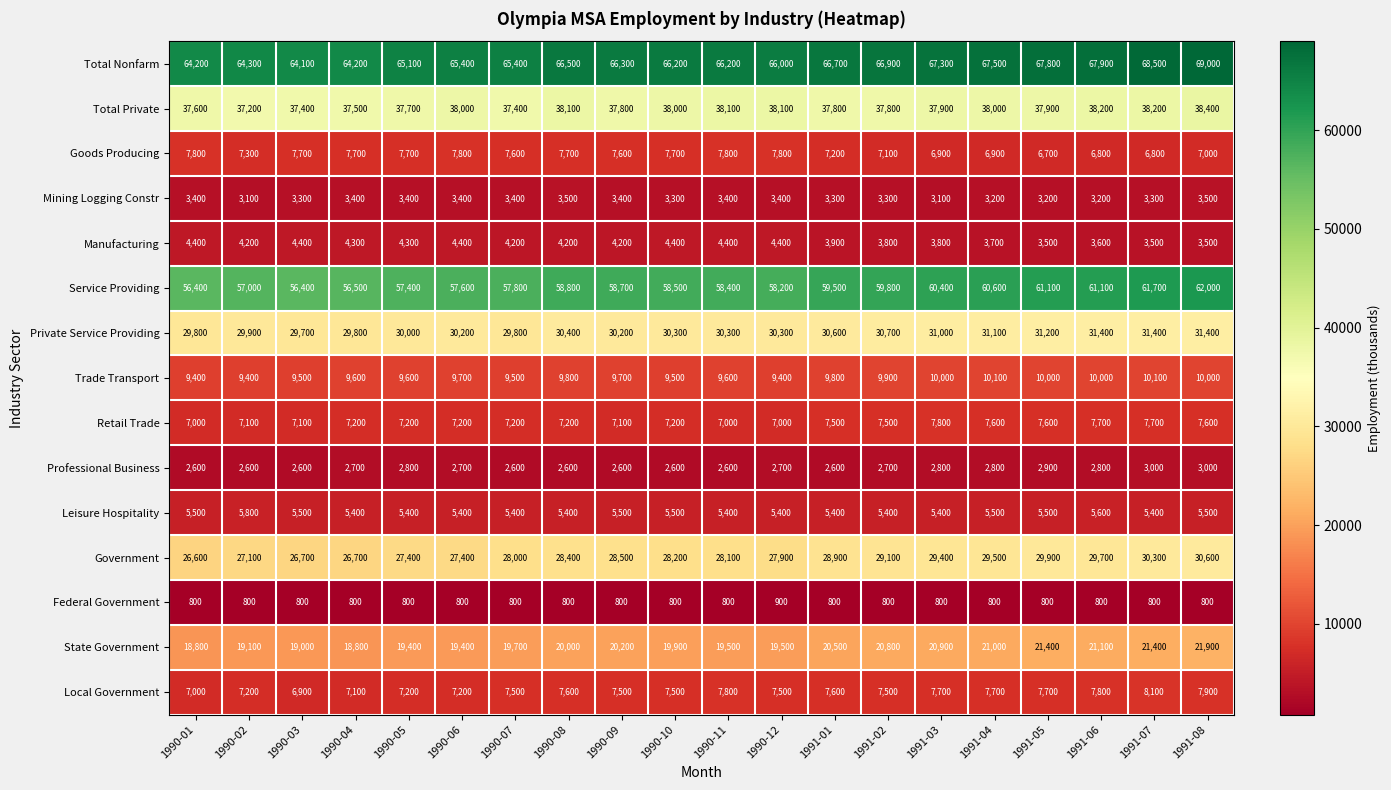

What is the lowest value of the Goods Producing series?

6700